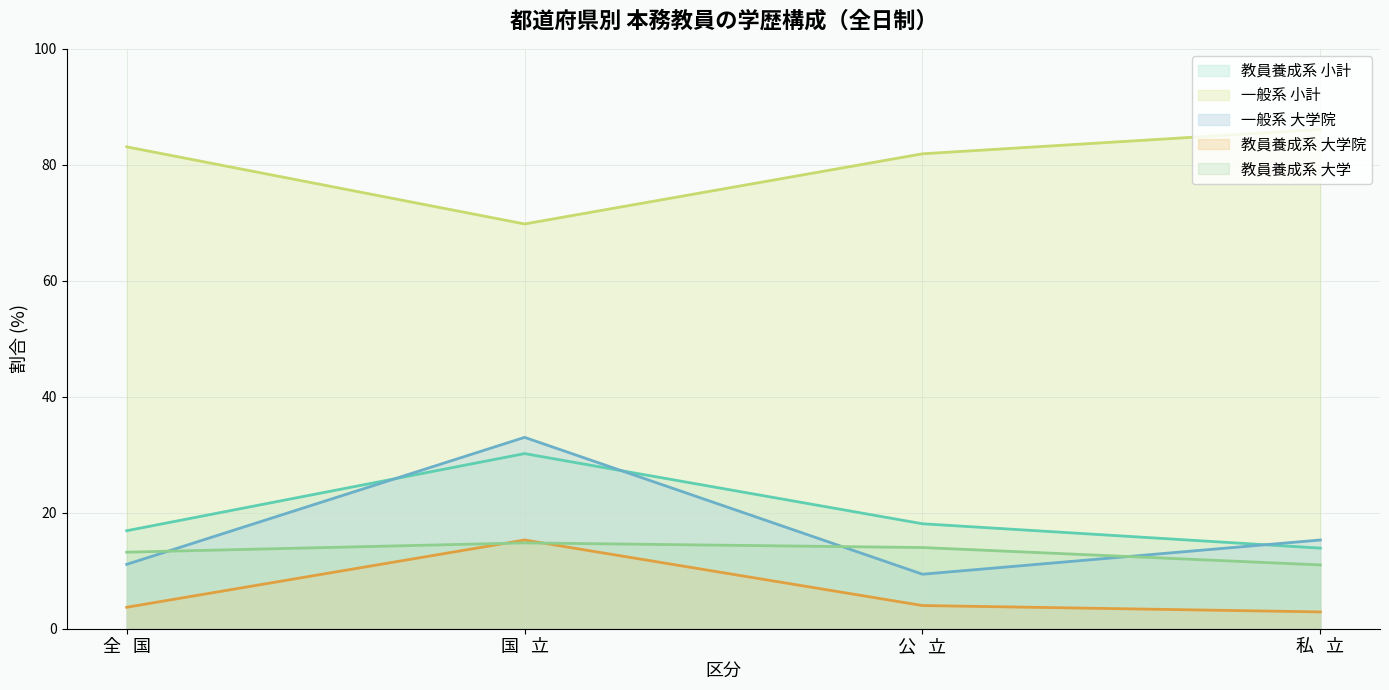

Reading right to left, what are all the values shown in this chart?

教員養成系 小計: 私   立=13.9	公   立=18.1	国   立=30.2	全   国=16.9
一般系 小計: 私   立=86.1	公   立=81.9	国   立=69.8	全   国=83.1
一般系 大学院: 私   立=15.3	公   立=9.4	国   立=33.0	全   国=11.1
教員養成系 大学院: 私   立=2.9	公   立=4.0	国   立=15.3	全   国=3.7
教員養成系 大学: 私   立=11.0	公   立=14.0	国   立=14.8	全   国=13.2